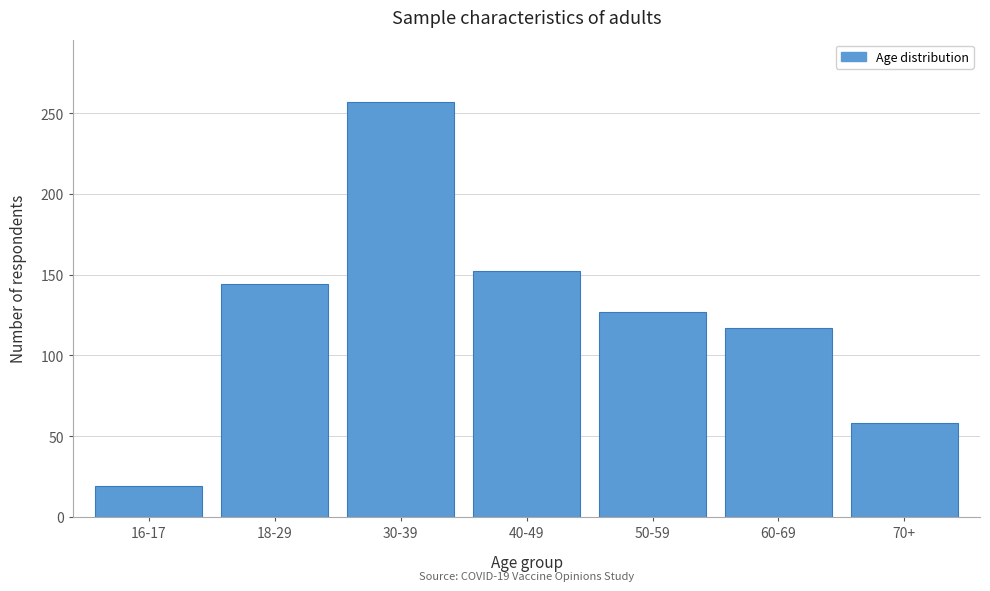

Reading left to right, what are all the values shown in this chart?

16-17=19	18-29=144	30-39=257	40-49=152	50-59=127	60-69=117	70+=58